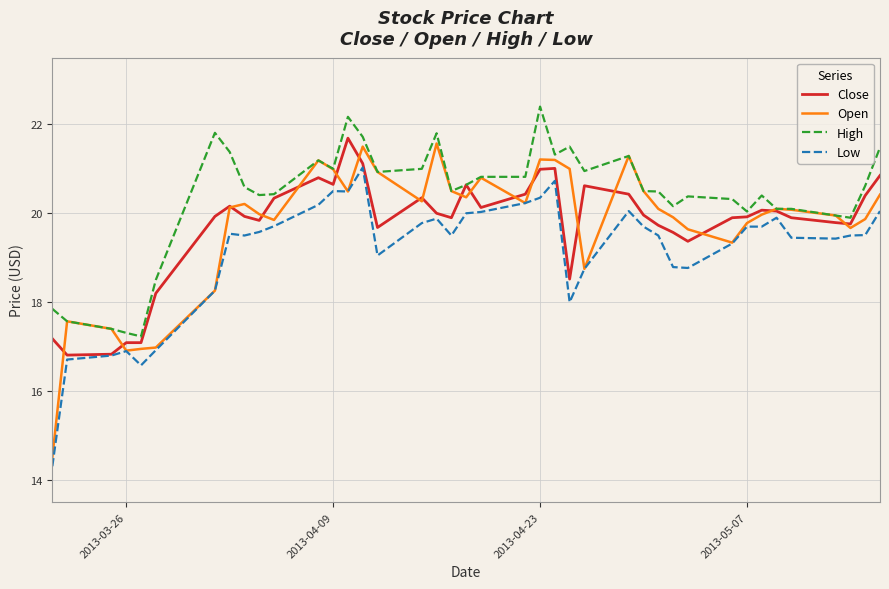

What is the maximum value shown in the chart?

22.4